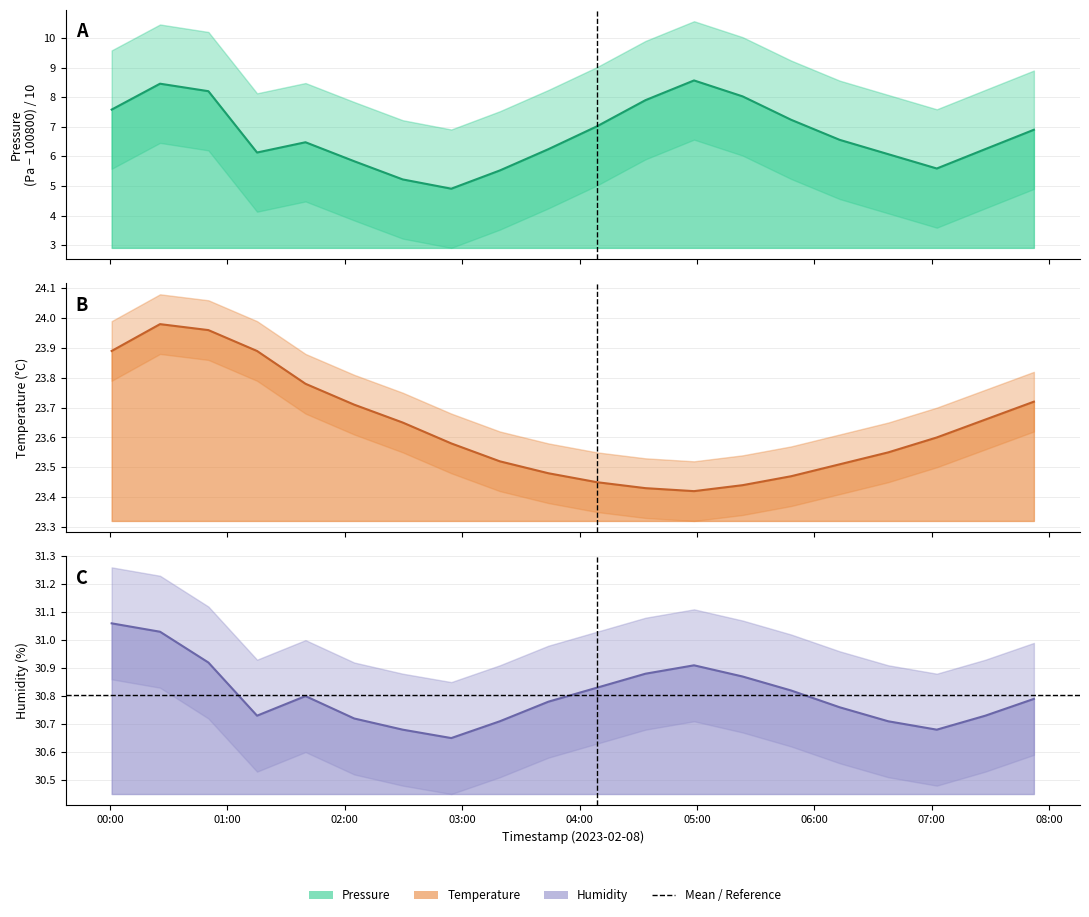

Where is the first local minimum for pressure?

2023-02-08T01:15:10